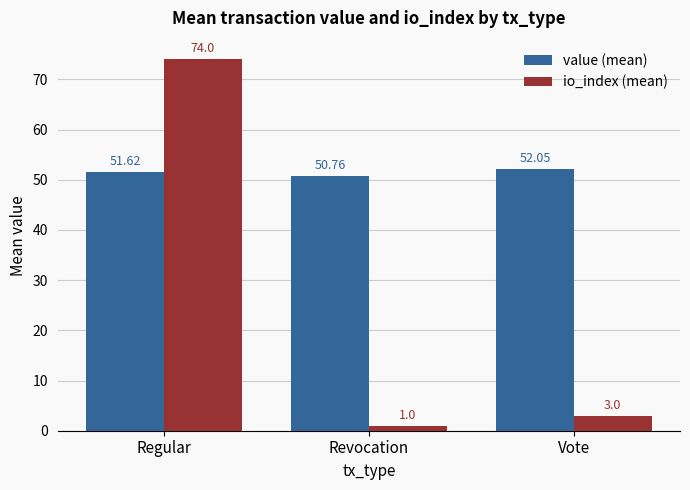

Which series has the widest spread of values?

io_index (mean)